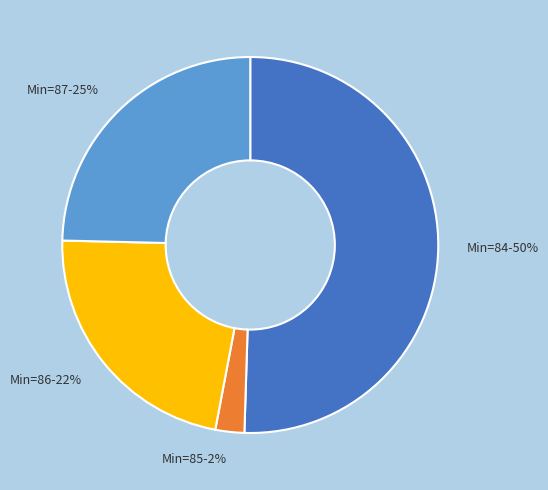

To the nearest percent, what portion does Min=87-25% represent?

25%